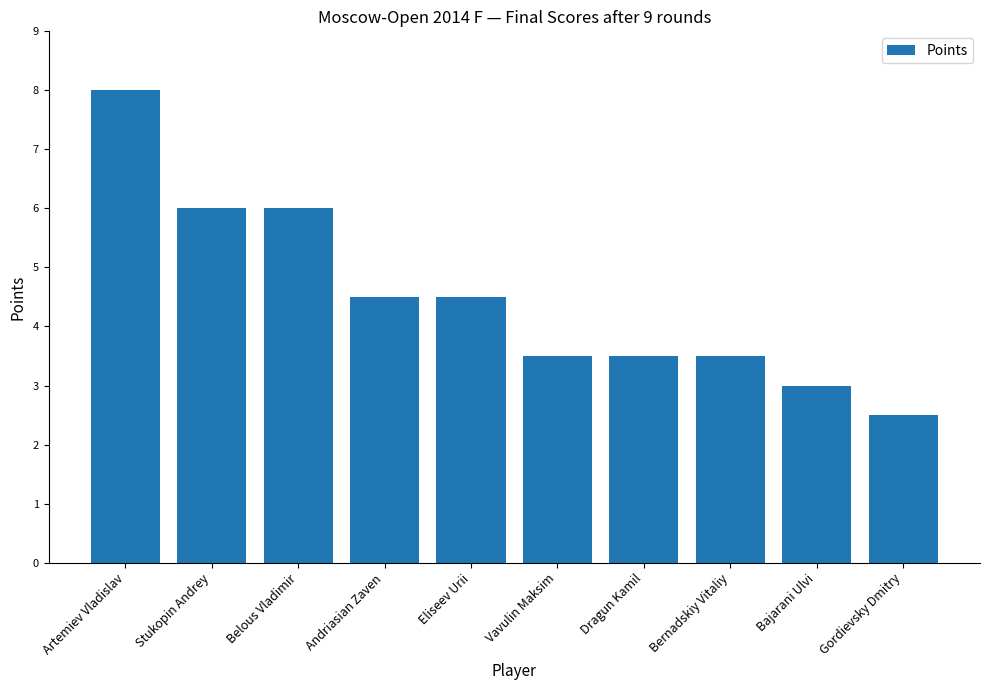

What value does the data have at Artemiev Vladislav?

8.0